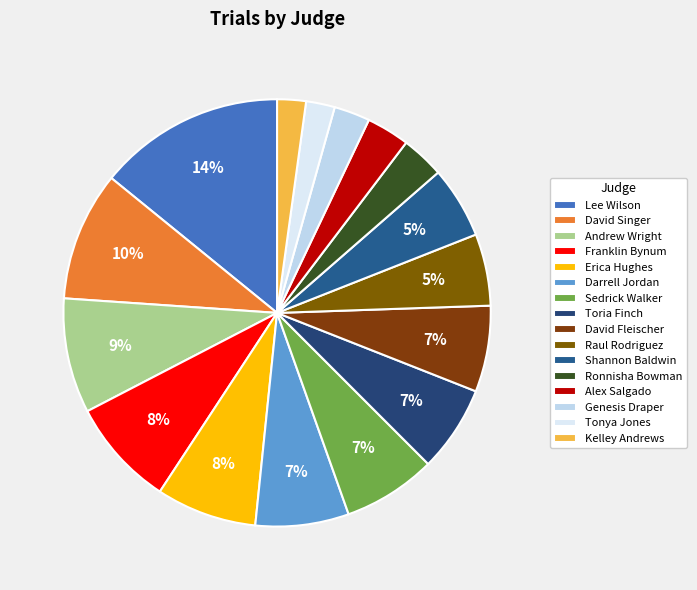

What percentage do Shannon Baldwin and David Singer together represent?

15.2%